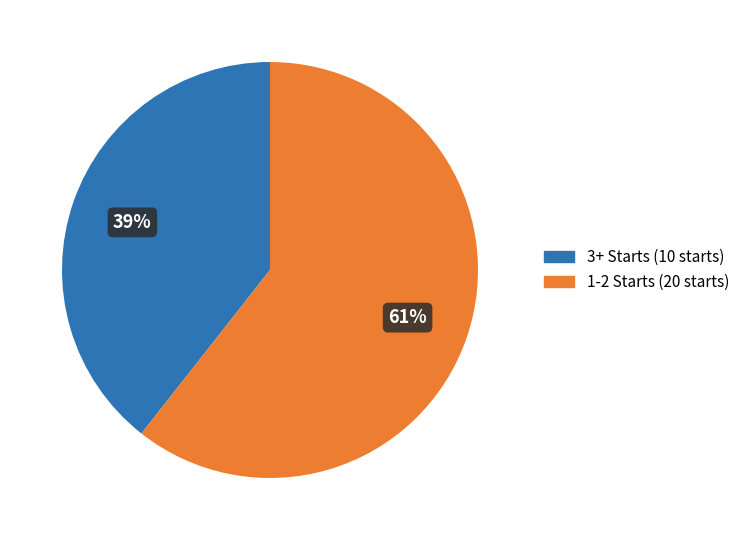

To the nearest percent, what is the average slice percentage?

50%